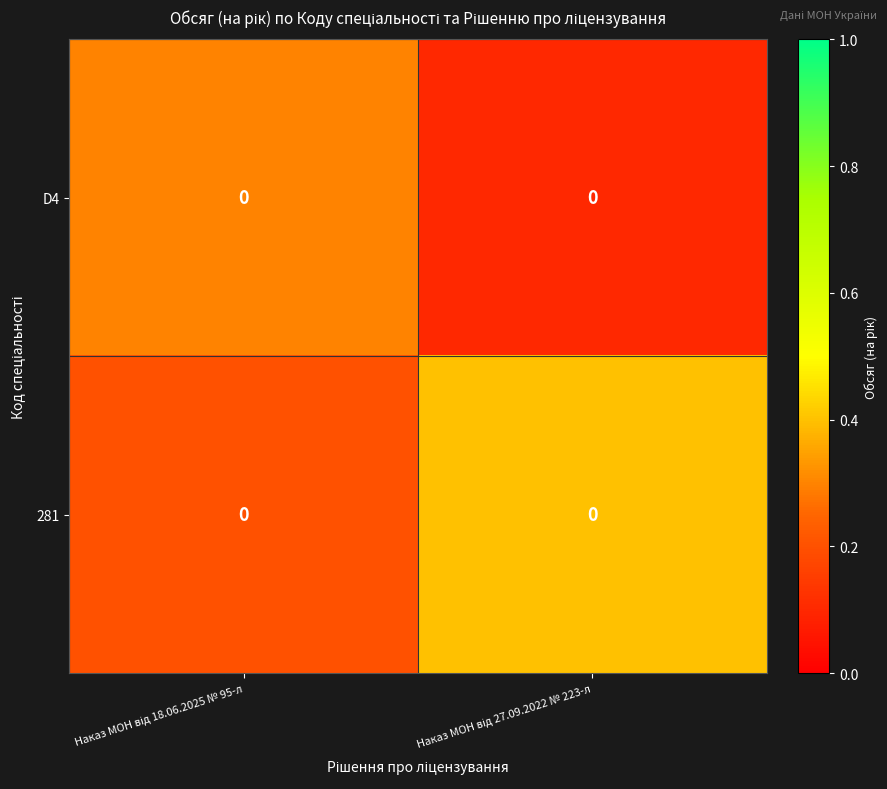

At which category does the chart reach its minimum across all series?

Наказ МОН від 27.09.2022 № 223-л